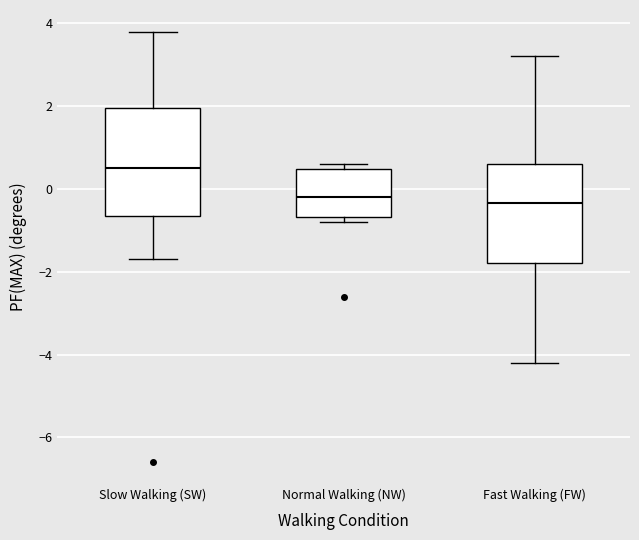

Reading left to right, transcribe this box plot: for each box, give where its median line is, the range the box spans, and where its two whiskers end, as read against the y-axis. The values are not printed on the chart, so give them approximately, as read against the axis.

Slow Walking (SW): median 0.6, box -0.6 to 2.0, whiskers -1.6 to 3.8
Normal Walking (NW): median -0.2, box -0.6 to 0.4, whiskers -0.8 to 0.6
Fast Walking (FW): median -0.4, box -1.8 to 0.6, whiskers -4.2 to 3.2